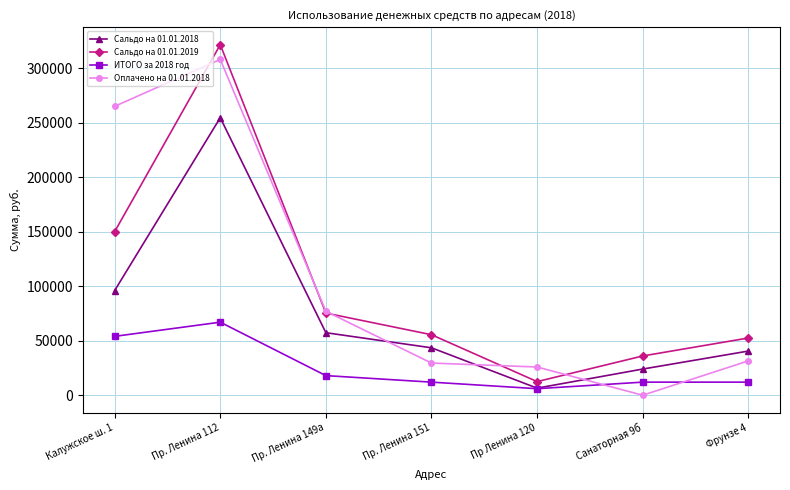

Reading left to right, transcribe all the data shown in this chart.

Сальдо на 01.01.2018: 96000.0	254545.6	57350.0	43500.0	6500.0	24000.0	40500.0
Сальдо на 01.01.2019: 150000.0	321545.6	75350.0	55500.0	12500.0	36000.0	52500.0
ИТОГО за 2018 год: 54000.0	67000.0	18000.0	12000.0	6000.0	12000.0	12000.0
Оплачено на 01.01.2018: 264991.4	308000.0	76958.0	29500.0	25890.0	0.0	31500.0